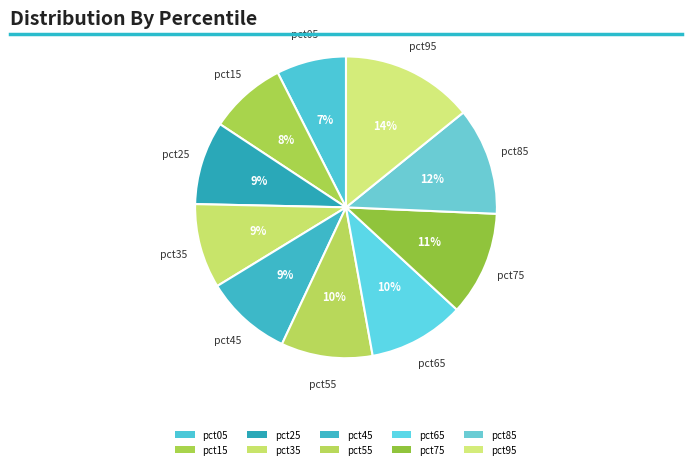

How many segments does this pie chart have?

10